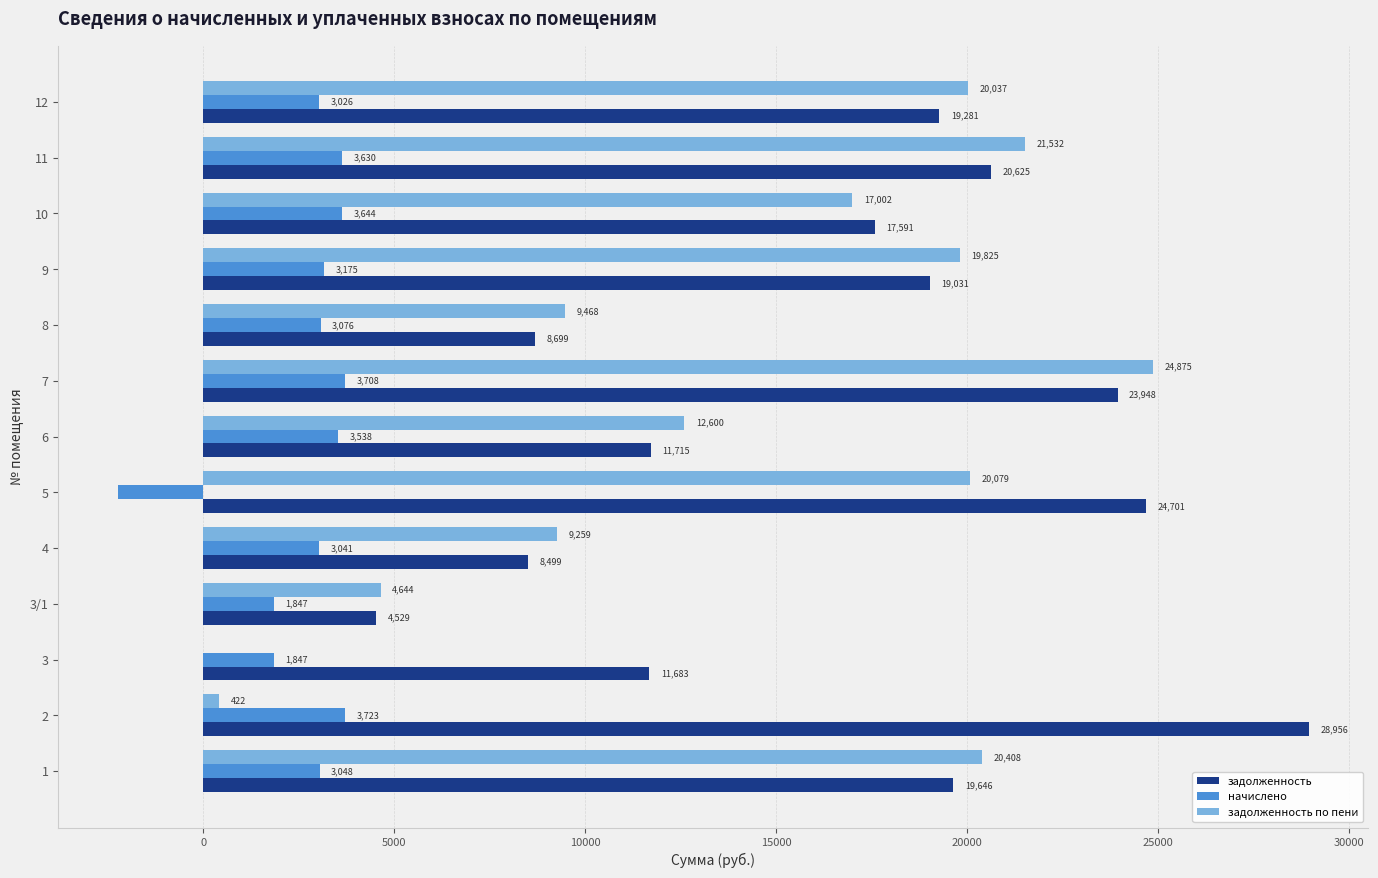

Which series has the largest total across all categories?

задолженность